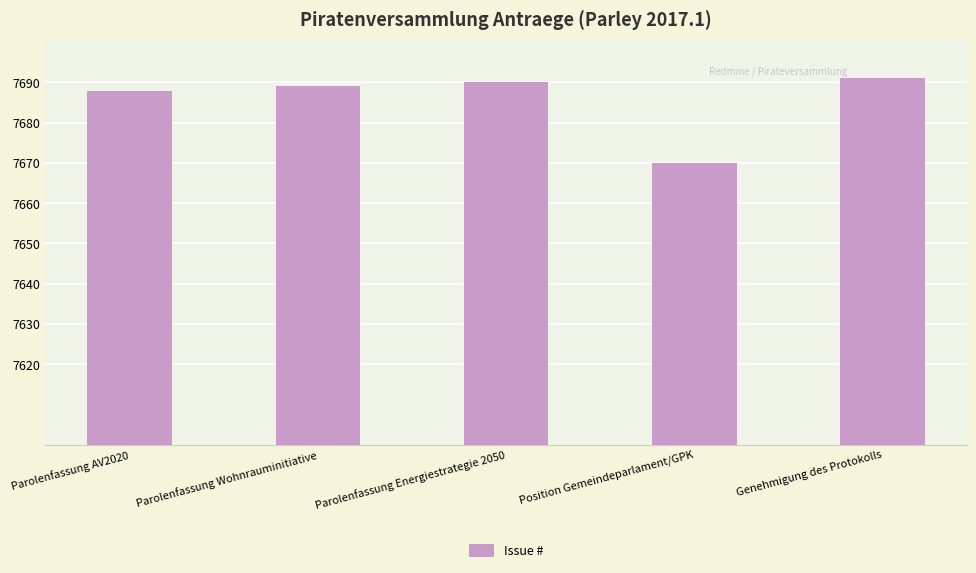

Rank the categories by value from lowest to highest.

Position Gemeindeparlament/GPK, Parolenfassung AV2020, Parolenfassung Wohnrauminitiative, Parolenfassung Energiestrategie 2050, Genehmigung des Protokolls